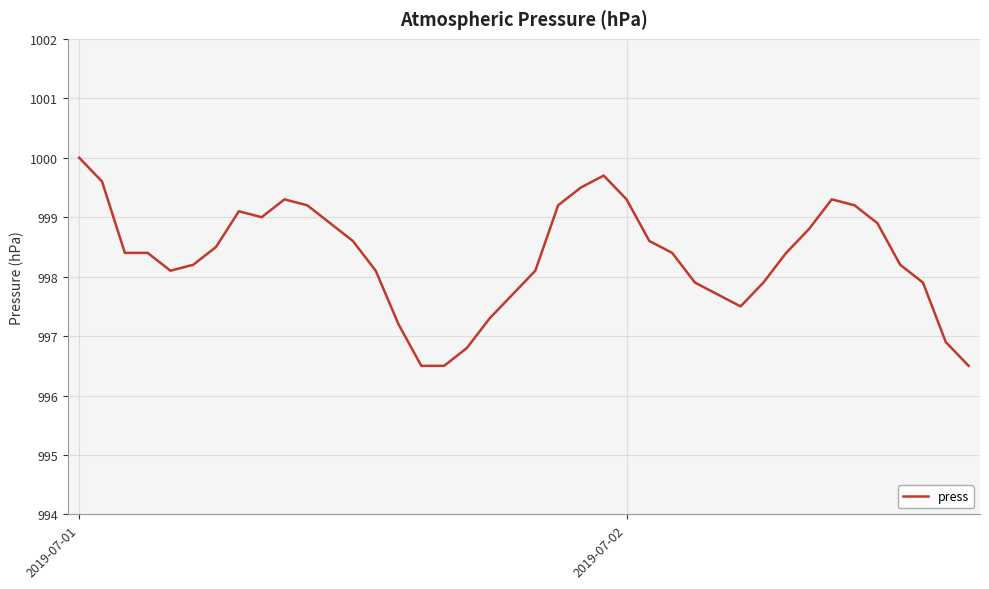

What is the minimum value shown in the chart?

996.5